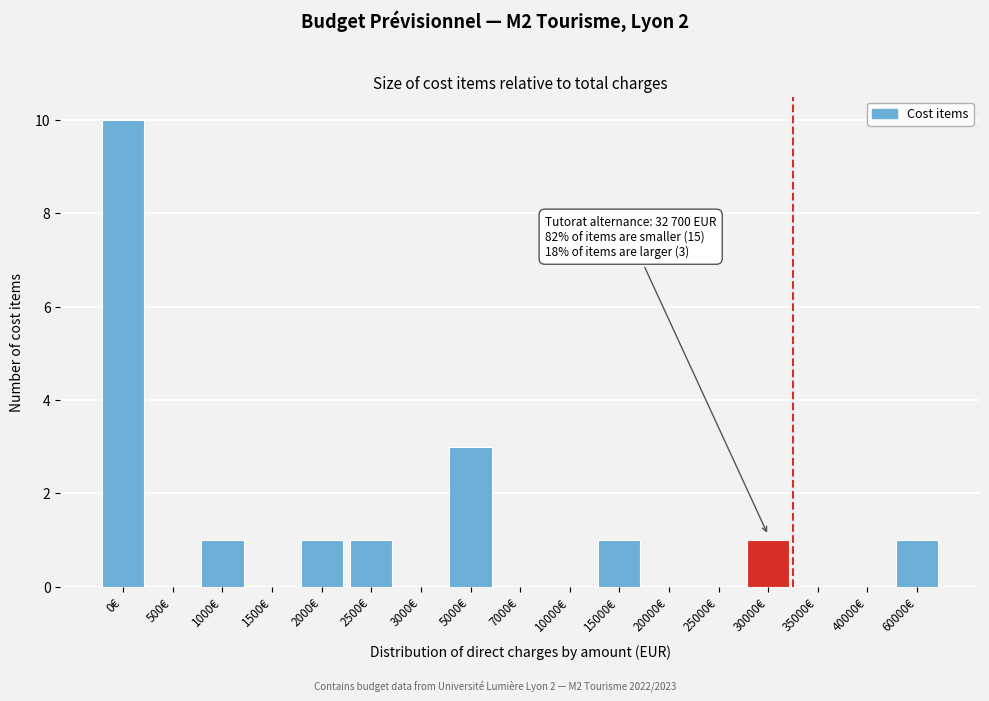

Reading left to right, list all the values displayed in this chart.

0€=10	500€=0	1000€=1	1500€=0	2000€=1	2500€=1	3000€=0	5000€=3	7000€=0	10000€=0	15000€=1	20000€=0	25000€=0	30000€=1	35000€=0	40000€=0	60000€=1